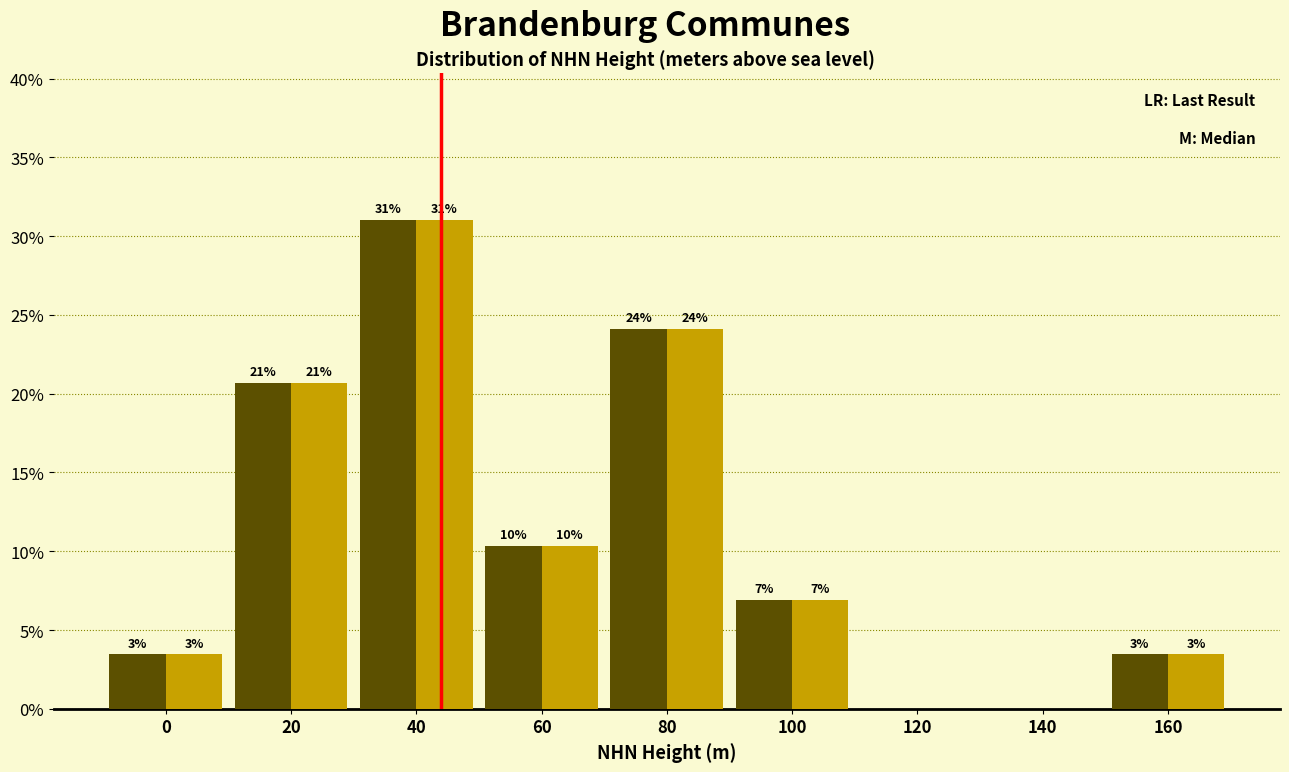

Are the bars horizontal?

No